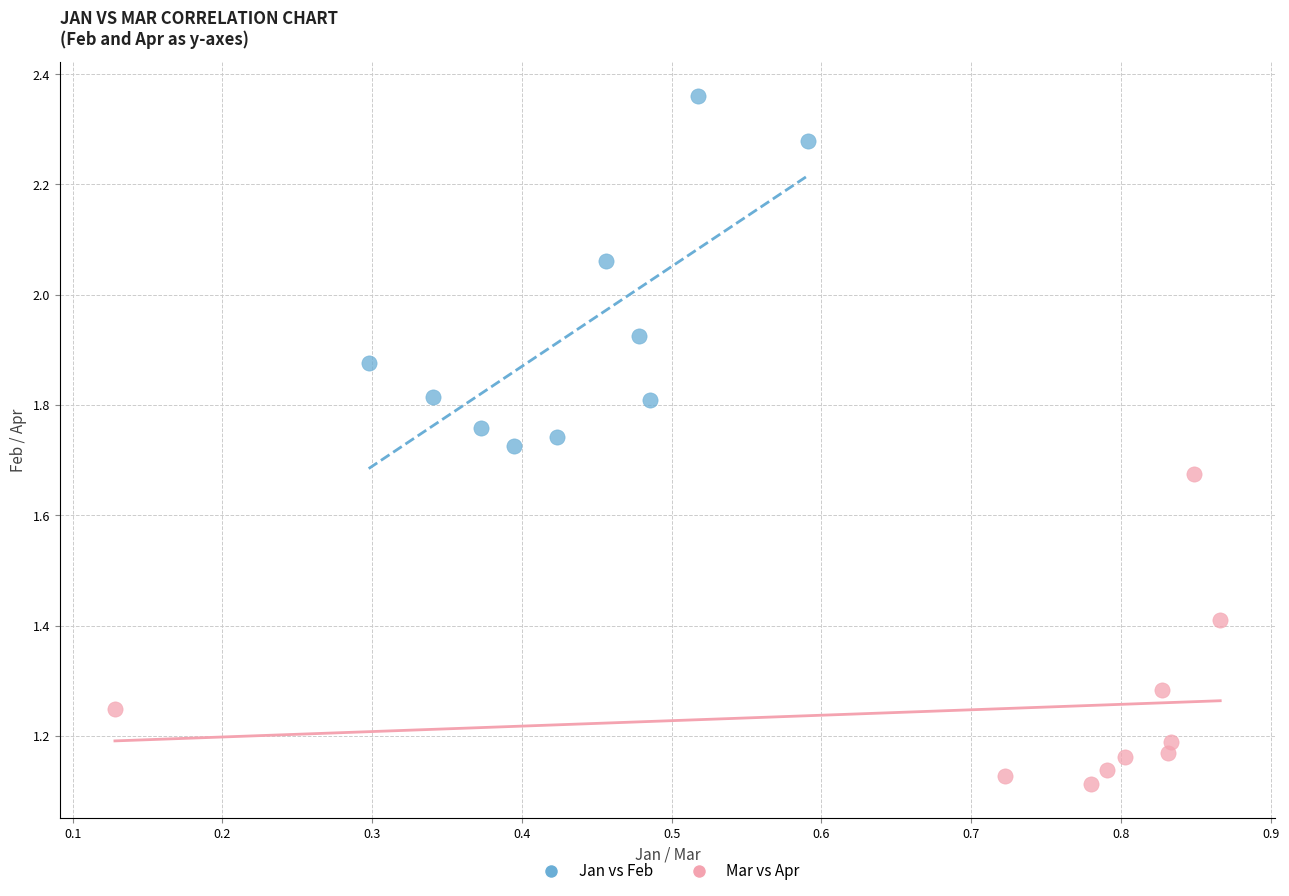

Which series contains the highest Y value?

Jan vs Feb